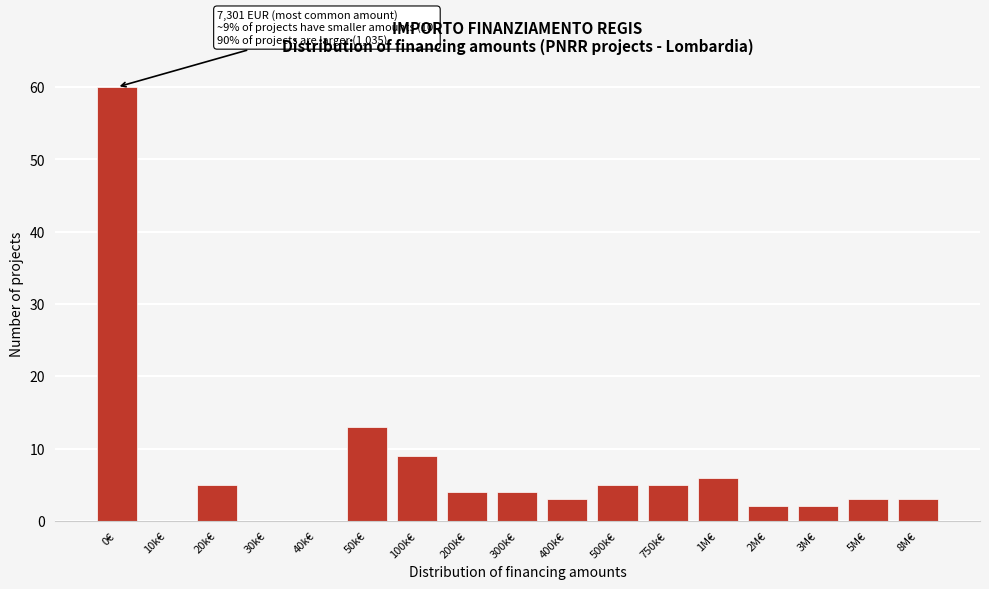

Reading right to left, list all the values displayed in this chart.

8M€=3	5M€=3	3M€=2	2M€=2	1M€=6	750k€=5	500k€=5	400k€=3	300k€=4	200k€=4	100k€=9	50k€=13	40k€=0	30k€=0	20k€=5	10k€=0	0€=60